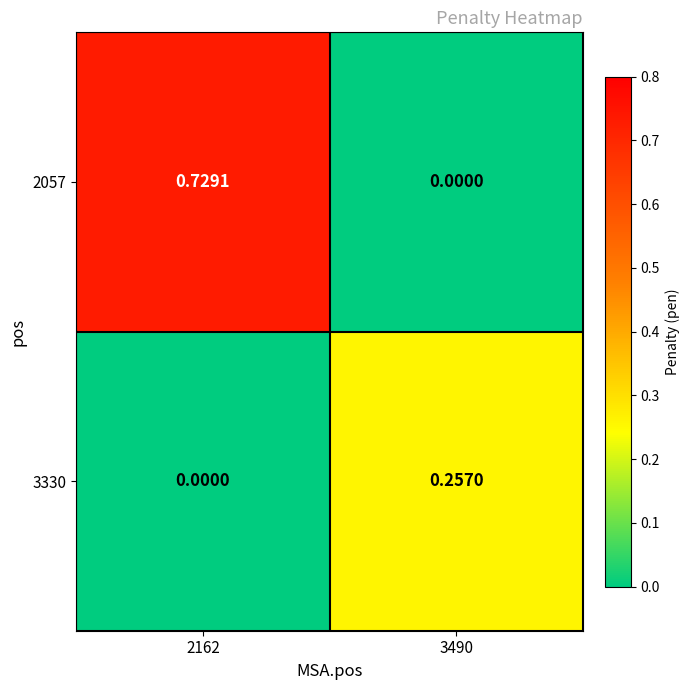

Count the number of categories in the chart.

2